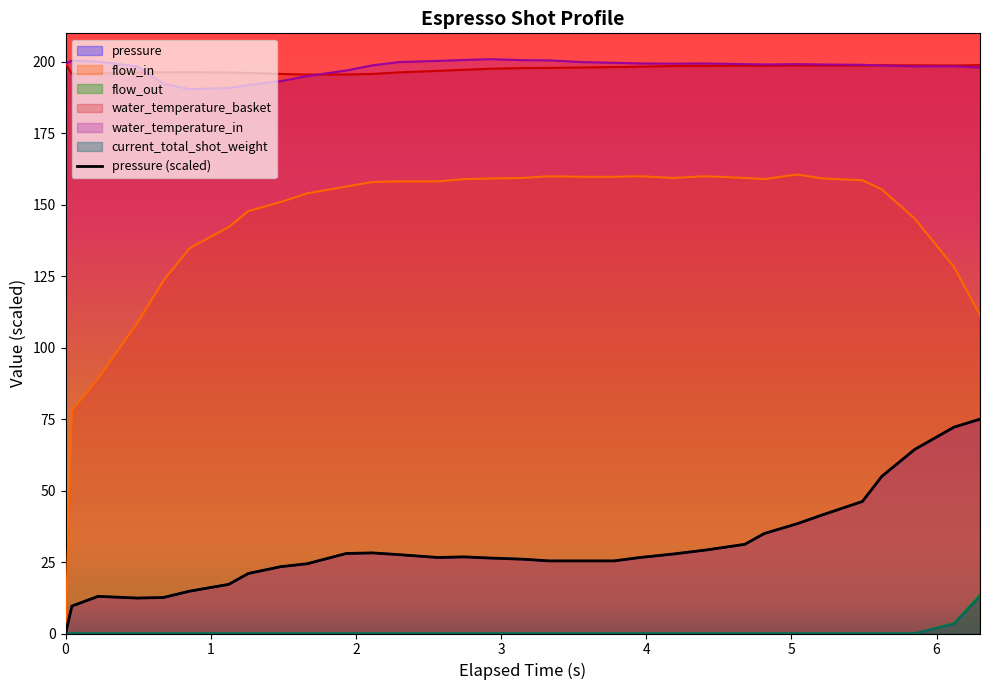

How many data points does each series have?

32